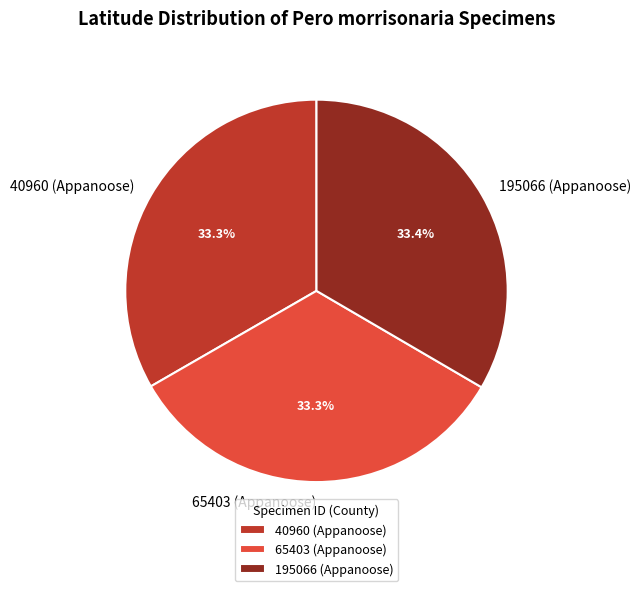

Is the sum of 195066 (Appanoose) and 40960 (Appanoose) greater than half?

Yes